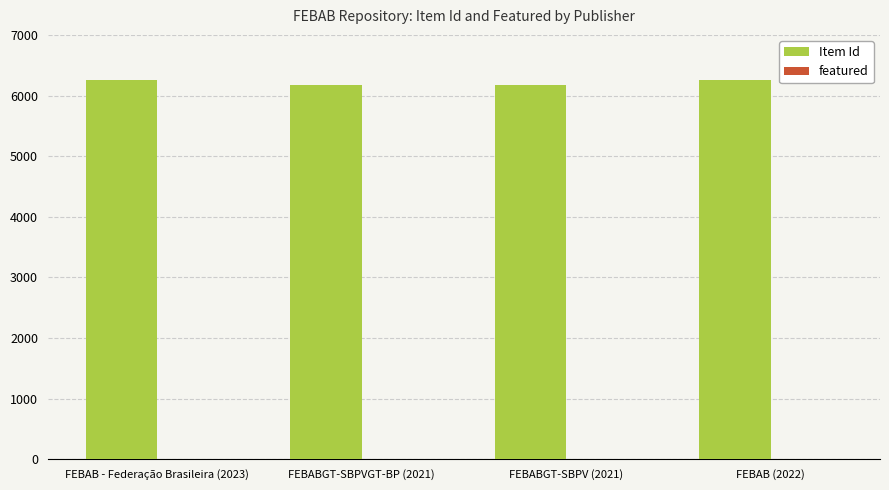

Which series has the largest total across all categories?

Item Id